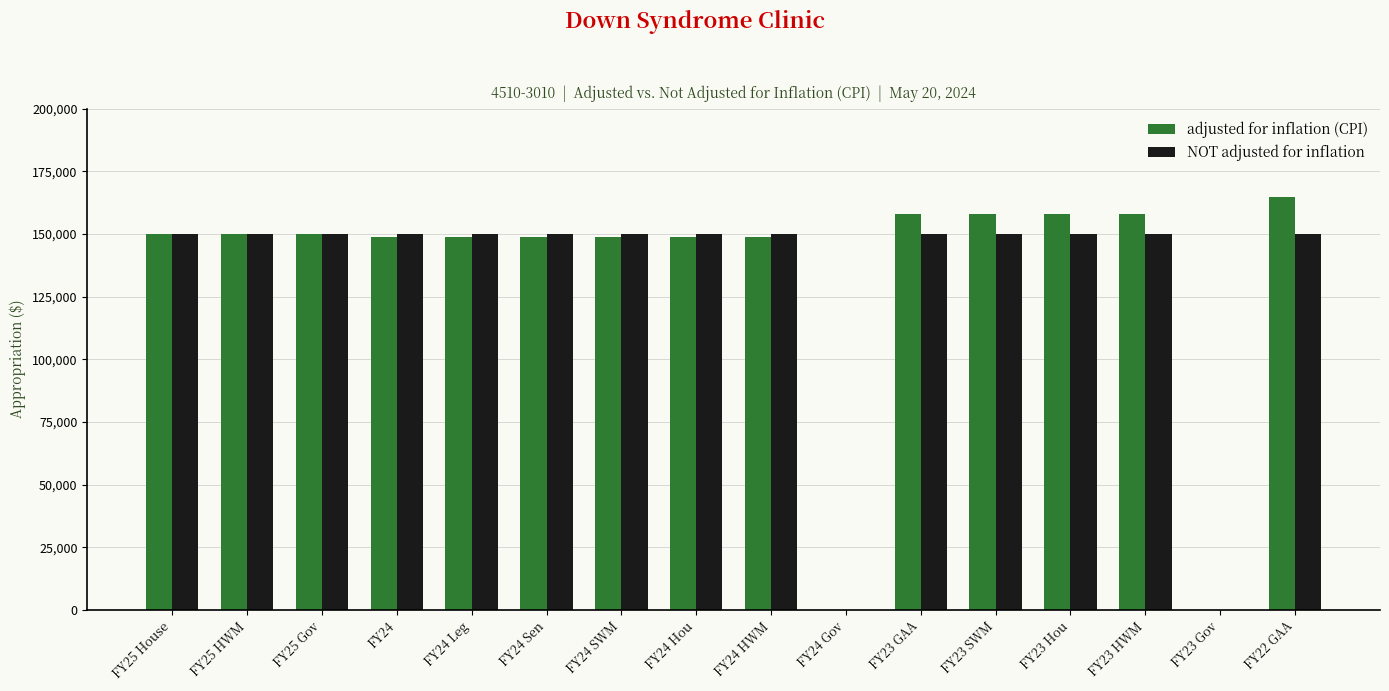

What is the sum of all NOT adjusted for inflation values?

2100000